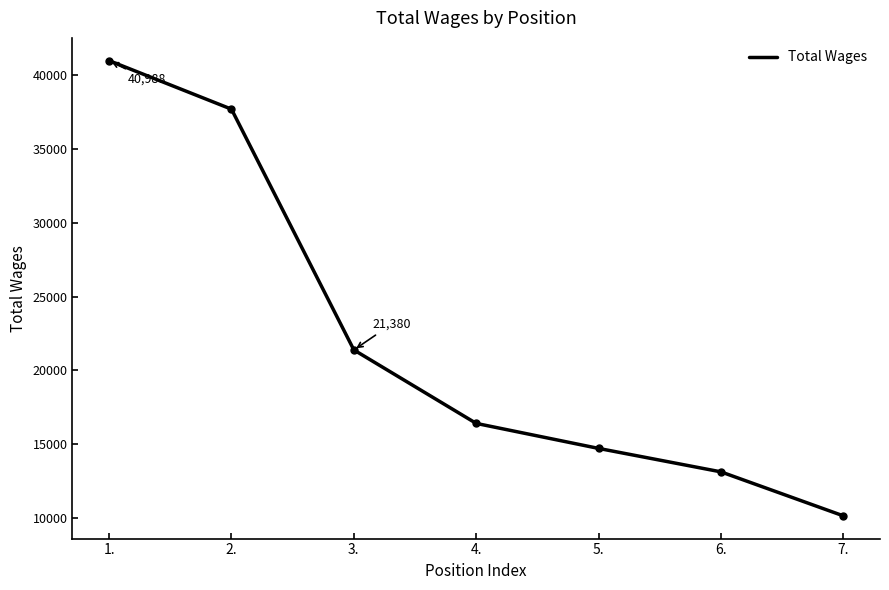

Approximately how many times larger is the value at 7. compared to 6.?

0.8